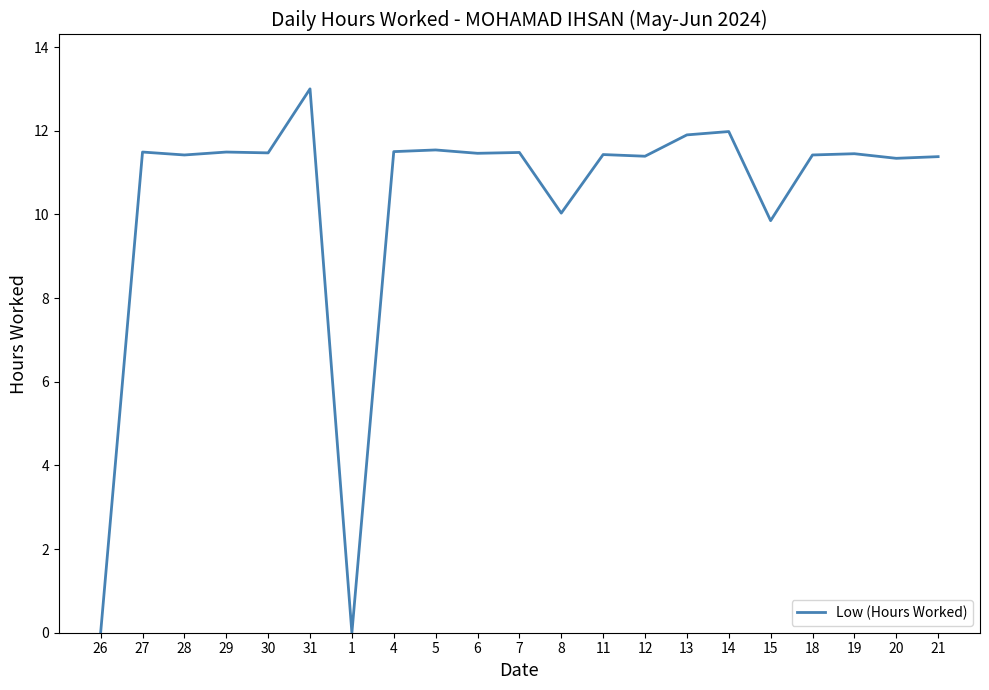

Does the chart display data point markers on the line(s)?

No